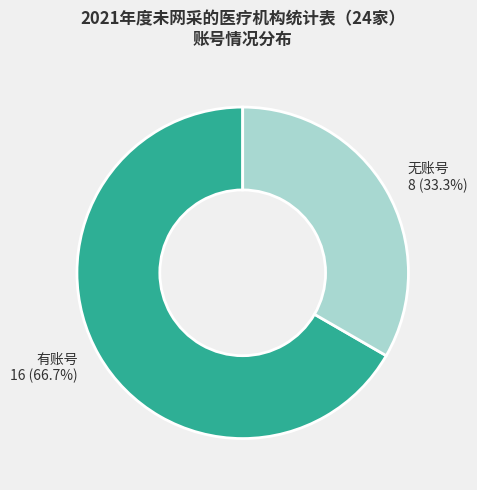

Rank the categories by value from lowest to highest.

无账号, 有账号